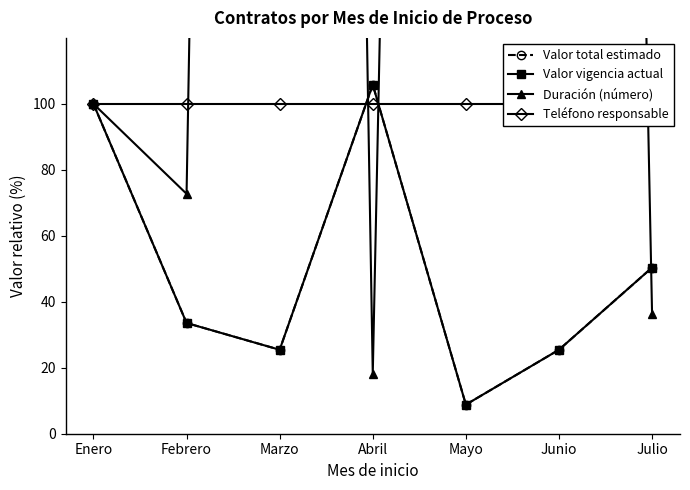

How many values in the Valor vigencia actual series exceed 33?

4